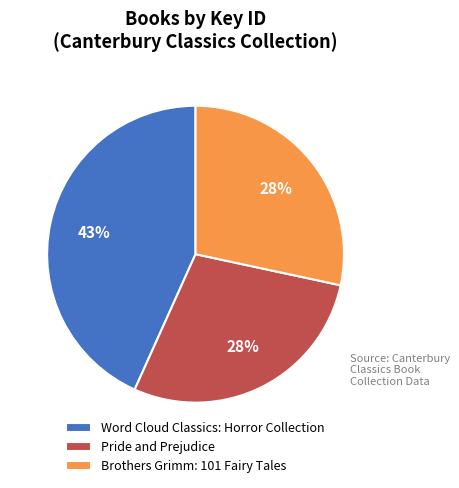

What is the largest slice in the pie chart?

Word Cloud Classics: Horror Collection